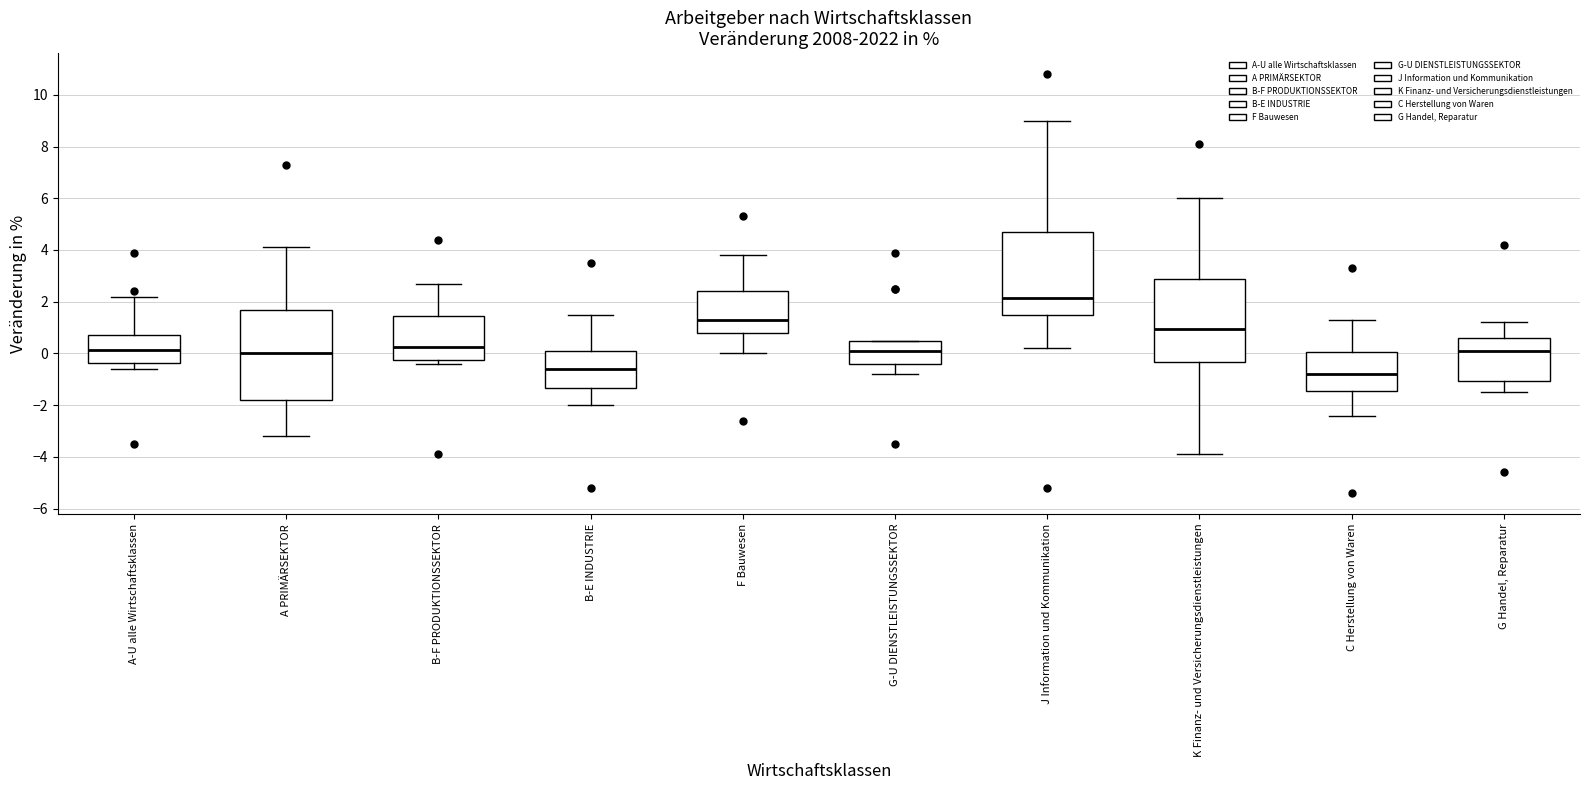

Reading left to right, transcribe this box plot: for each box, give where its median line is, the range the box spans, and where its two whiskers end, as read against the y-axis. The values are not printed on the chart, so give them approximately, as read against the axis.

A-U alle Wirtschaftsklassen: median 0.2, box -0.4 to 0.8, whiskers -0.6 to 2.2
A PRIMÄRSEKTOR: median 0.0, box -1.8 to 1.6, whiskers -3.2 to 4.2
B-F PRODUKTIONSSEKTOR: median 0.2, box -0.2 to 1.4, whiskers -0.4 to 2.8
B-E INDUSTRIE: median -0.6, box -1.4 to 0.2, whiskers -2.0 to 1.6
F Bauwesen: median 1.4, box 0.8 to 2.4, whiskers 0.0 to 3.8
G-U DIENSTLEISTUNGSSEKTOR: median 0.2, box -0.4 to 0.4, whiskers -0.8 to 0.6
J Information und Kommunikation: median 2.2, box 1.4 to 4.8, whiskers 0.2 to 9.0
K Finanz- und Versicherungsdienstleistungen: median 1.0, box -0.4 to 2.8, whiskers -3.8 to 6.0
C Herstellung von Waren: median -0.8, box -1.4 to 0.0, whiskers -2.4 to 1.4
G Handel, Reparatur: median 0.2, box -1.0 to 0.6, whiskers -1.4 to 1.2